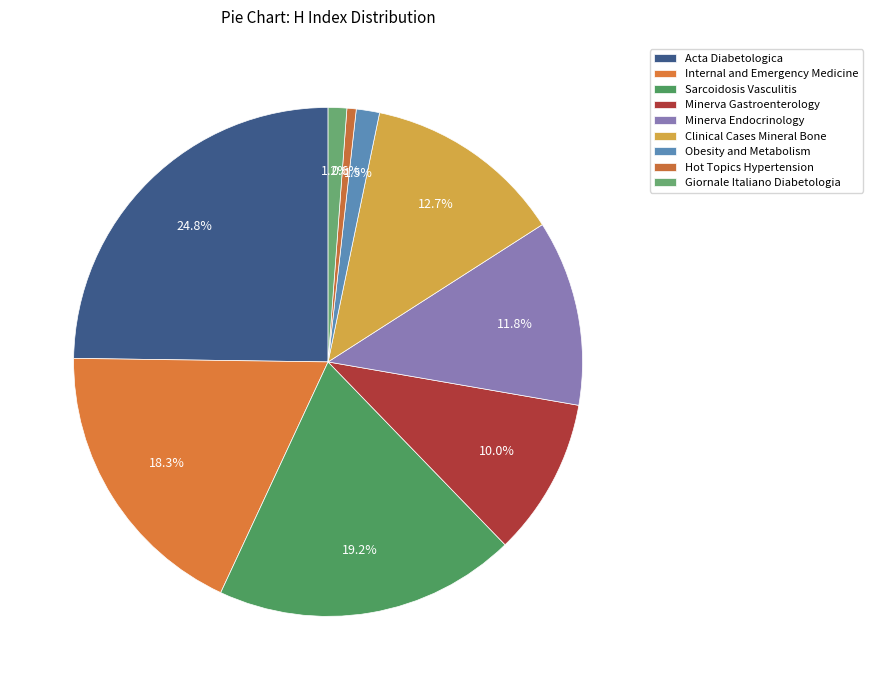

What portion of the pie excludes Obesity and Metabolism?

98.5%